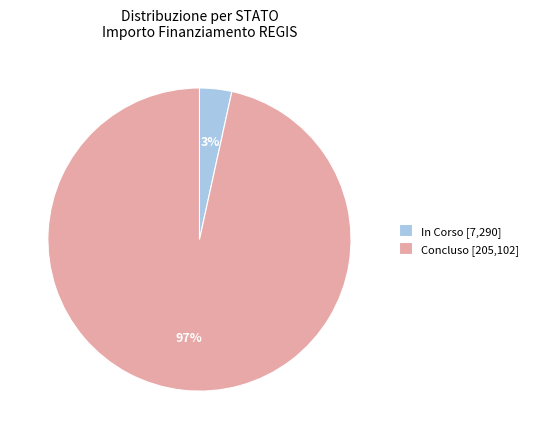

Does In Corso account for over 50% of the chart?

No